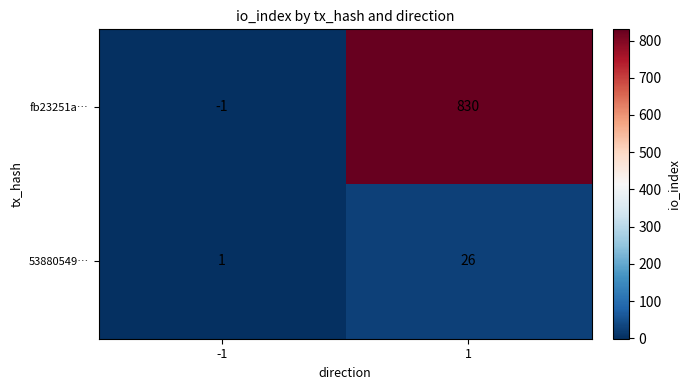

What is the maximum value shown in the chart?

830